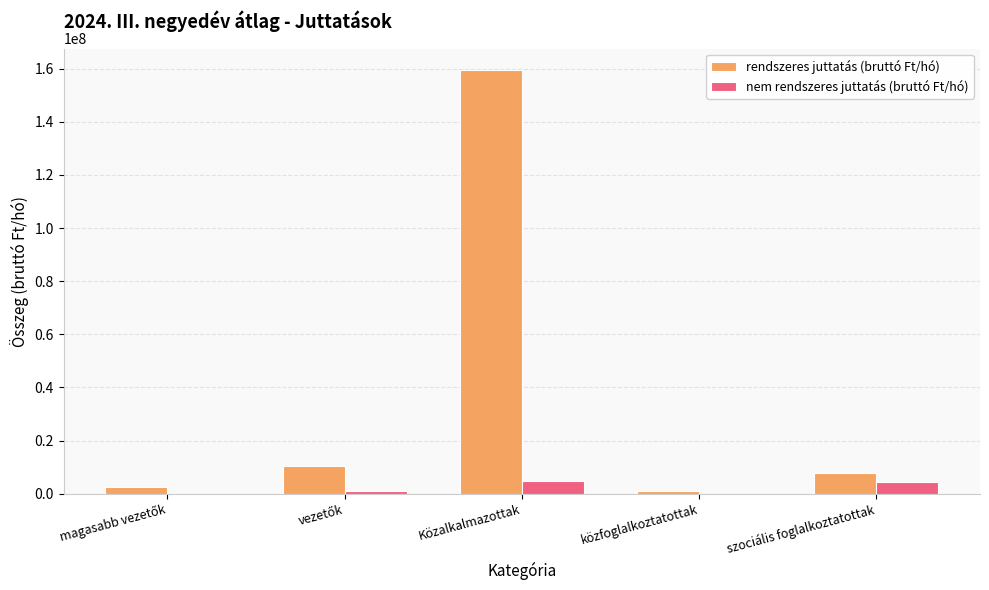

Which series has the largest total across all categories?

rendszeres juttatás (bruttó Ft/hó)